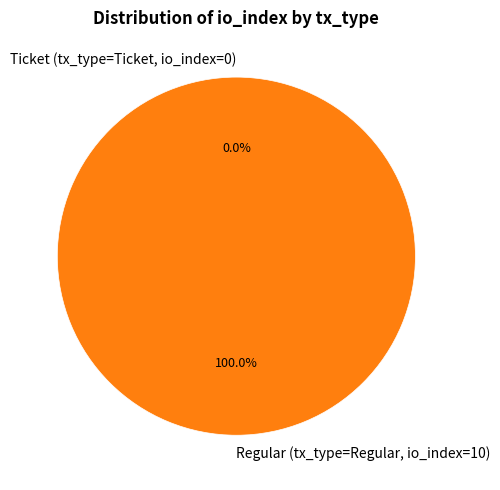

What is the change in value from Ticket (io_index=0) to Regular (io_index=10)?

+10